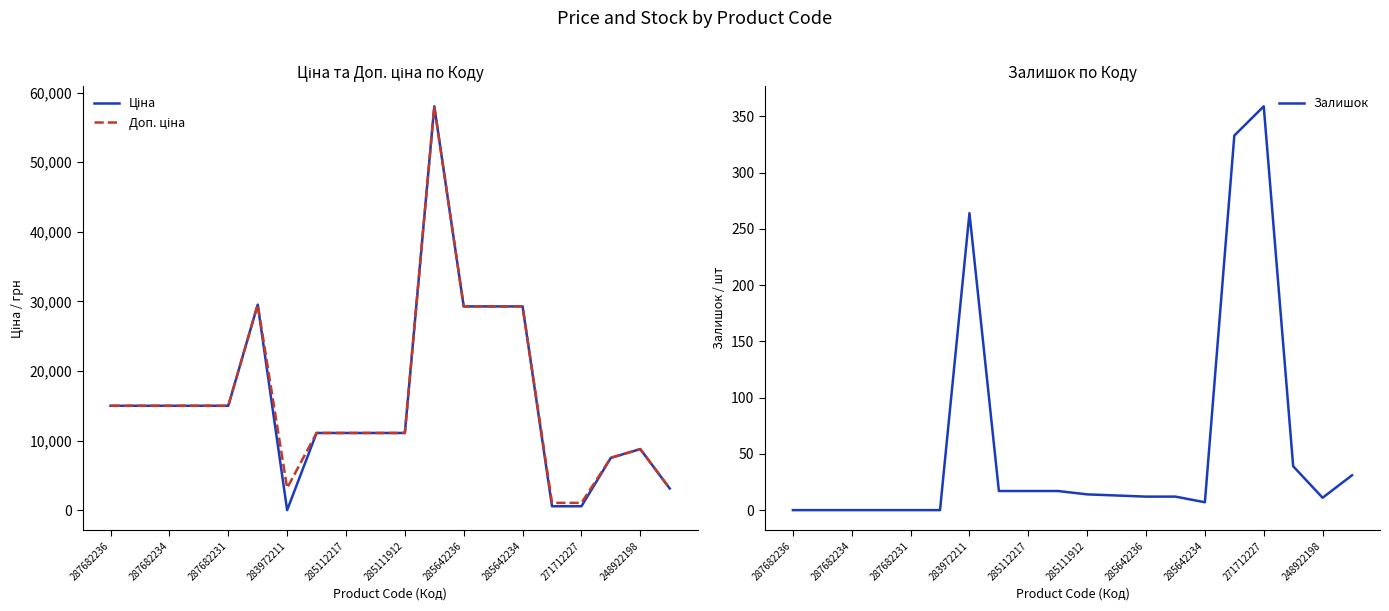

What is the average value of the Доп. ціна series?

15992.8